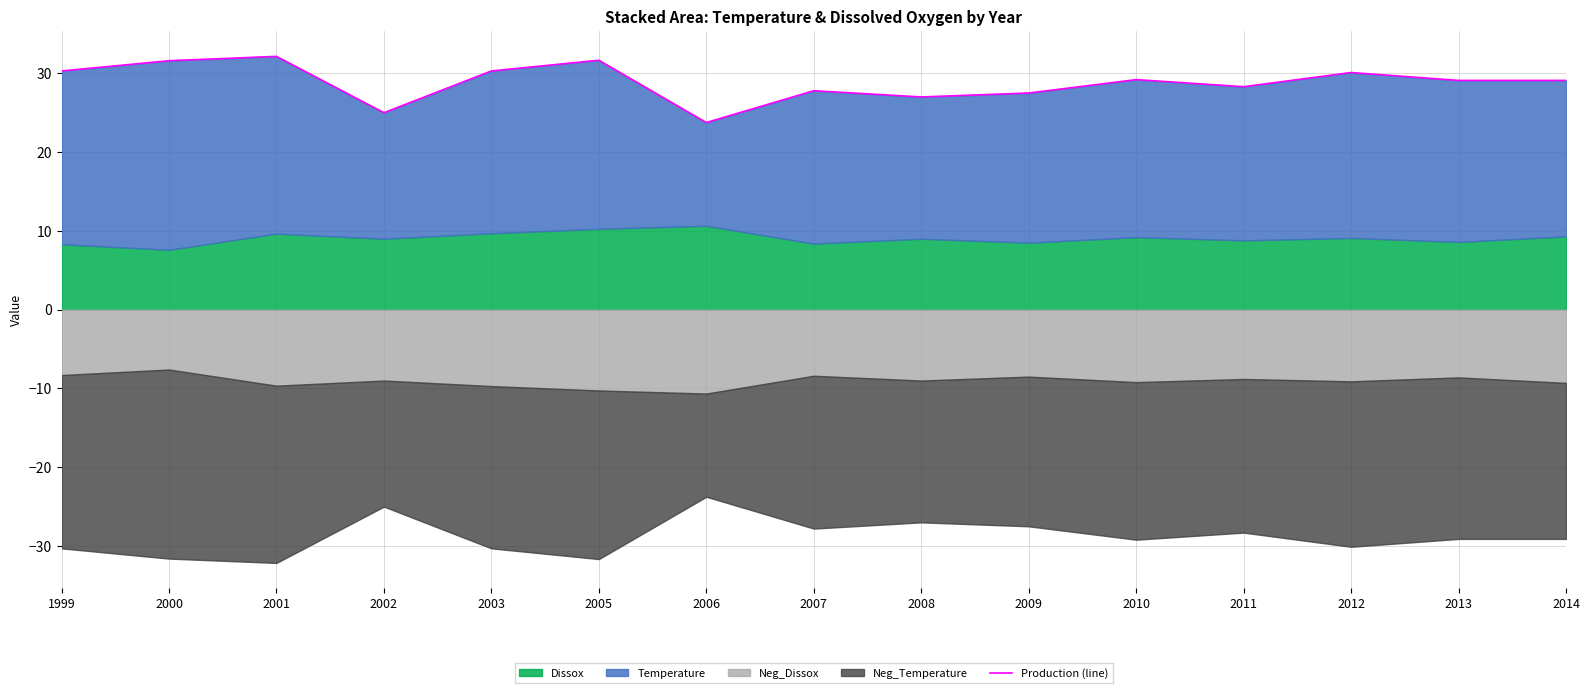

Is it true that the value at 2010 is 29.2?

True